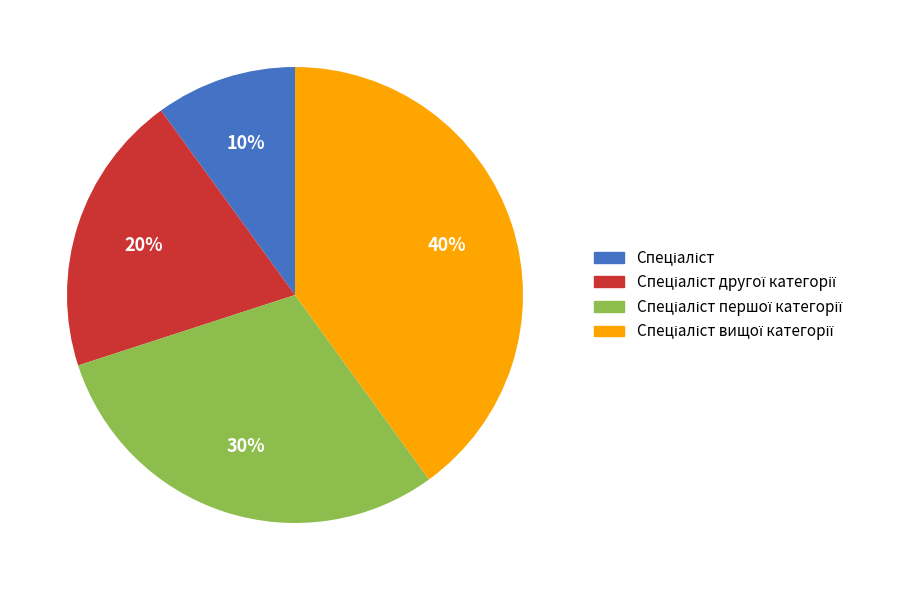

To the nearest percent, what is the average slice percentage?

25%